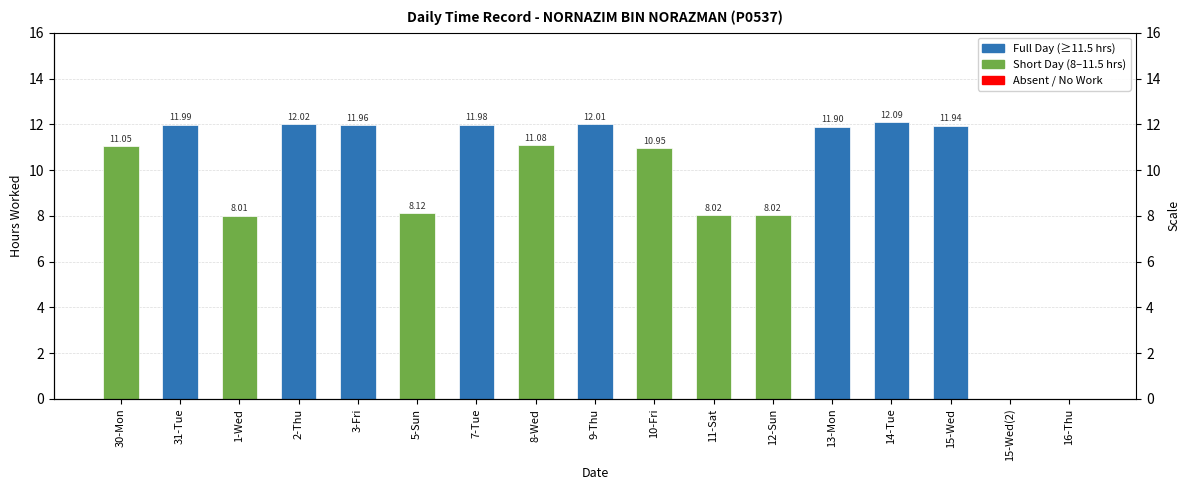

What is the sum of all values?

161.1